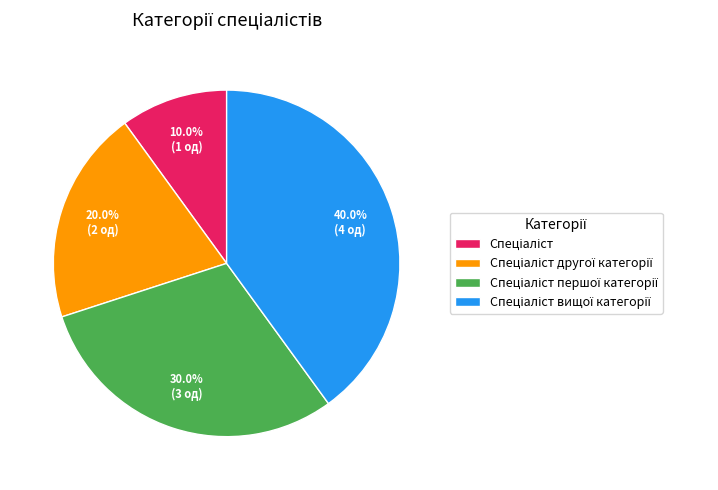

Is there any slice that represents more than half of the pie?

No